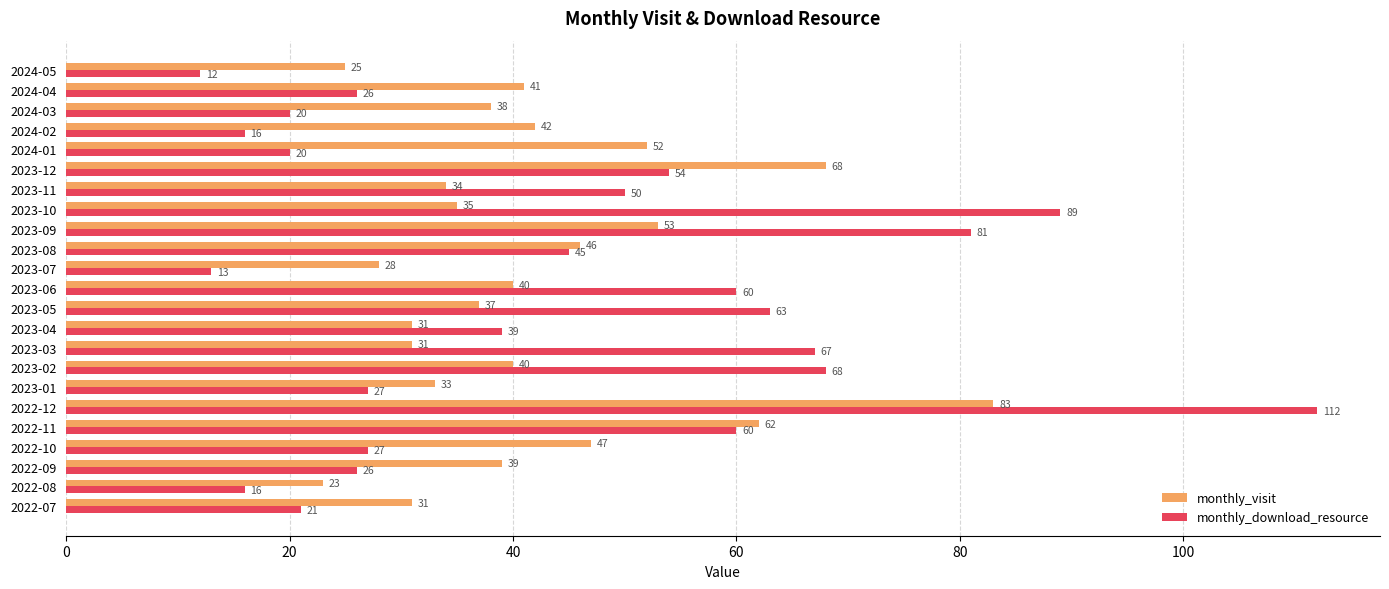

At which label is monthly_visit closest to 53?

2023-09